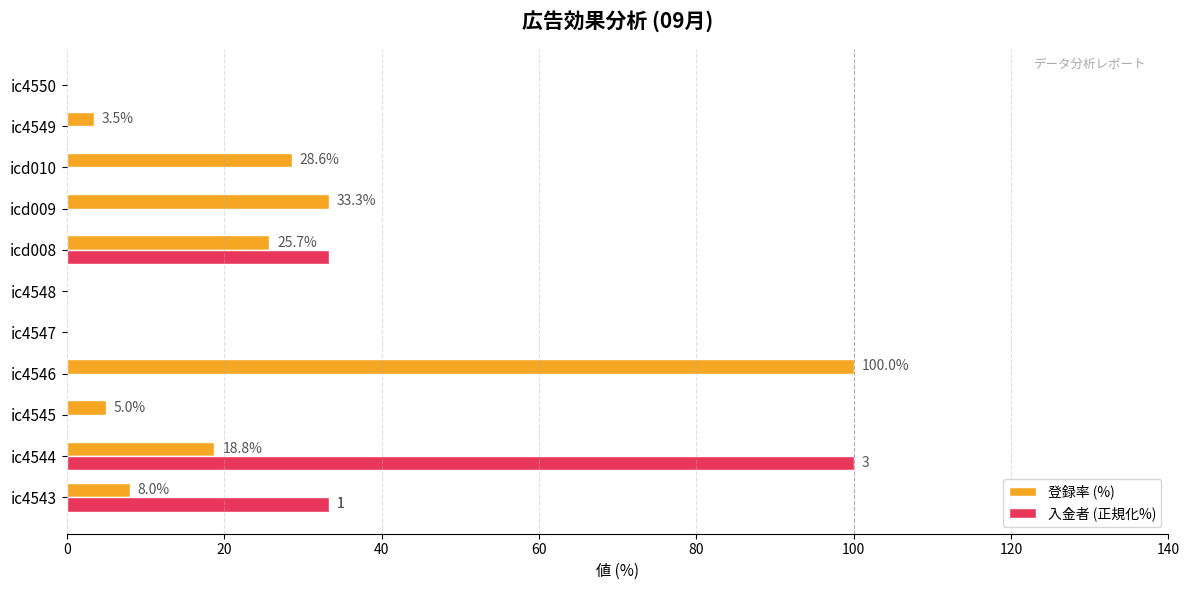

What is the maximum value for 登録率 (%)?

100.0